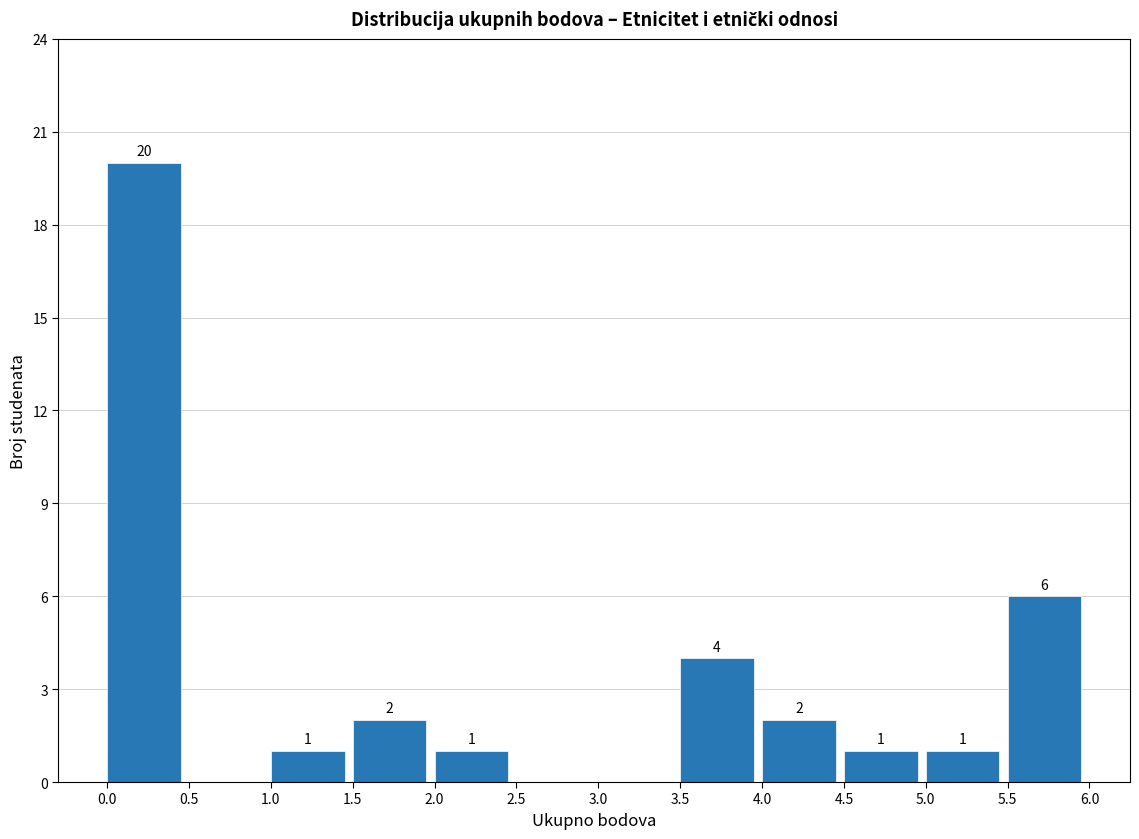

Over which range of the x-axis is the bar tallest?

0.0 to 0.5